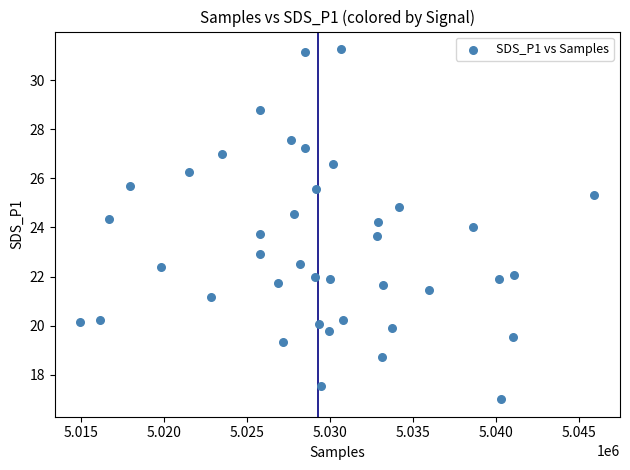

What is the range of X values (max minus min)?

30990.0